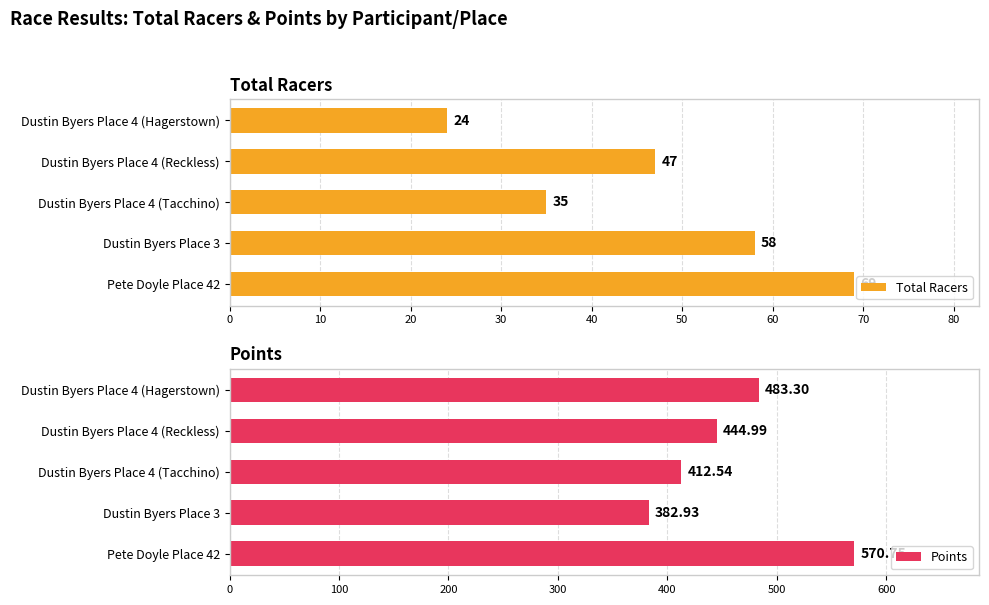

Are the bars horizontal?

Yes